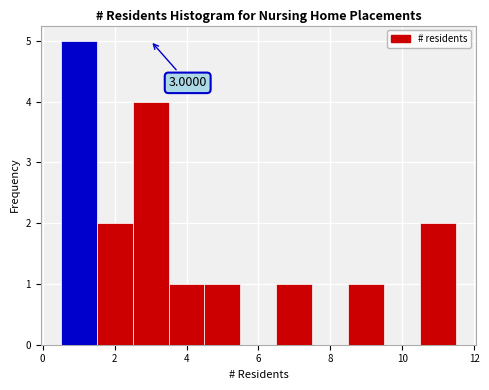

Over which range of the x-axis is the bar tallest?

0.5 to 1.5